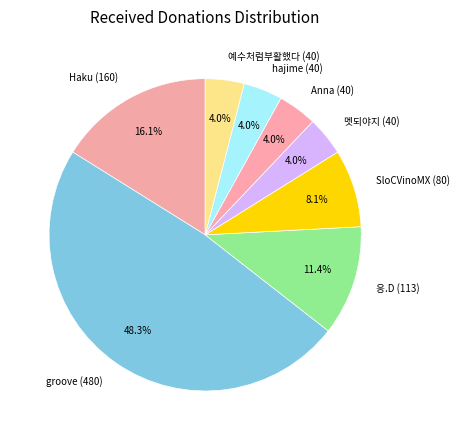

Which category has the biggest portion of the pie?

groove (480)